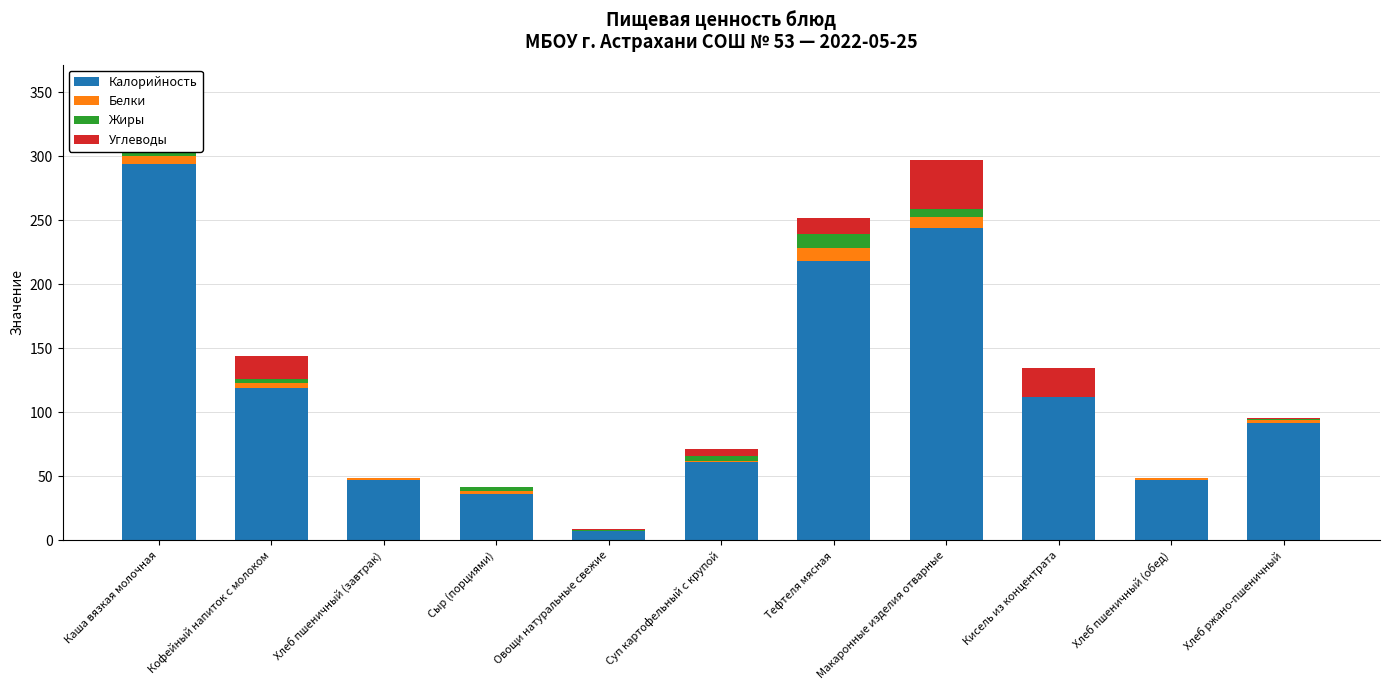

Reading left to right, transcribe all the data shown in this chart.

Калорийность: 294.0	118.6	46.8	36.0	7.2	61.0	218.0	243.8	111.6	46.8	92.0
Белки: 6.0	4.1	1.6	2.3	0.4	1.2	9.9	8.6	0.1	1.6	2.2
Жиры: 10.9	3.5	0.2	3.0	0.1	3.9	11.1	6.1	0.0	0.2	0.4
Углеводы: 42.9	17.6	0.4	0.0	1.1	4.9	12.6	38.6	23.0	0.4	1.0